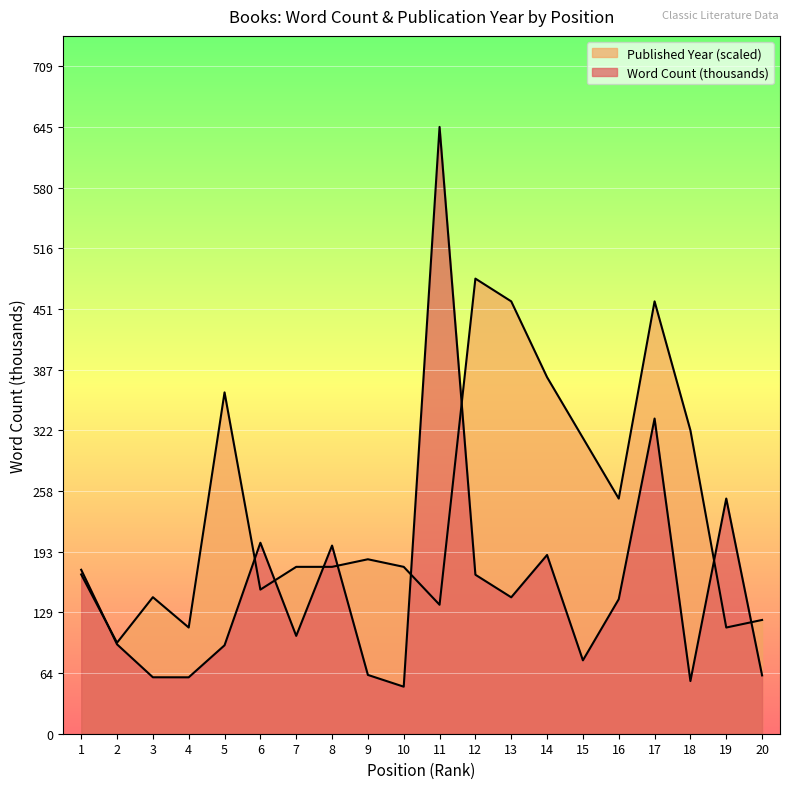

Rank the categories by Word Count (thousands) value from lowest to highest.

10, 18, 4, 3, 20, 9, 15, 5, 2, 7, 16, 13, 12, 1, 14, 8, 6, 19, 17, 11